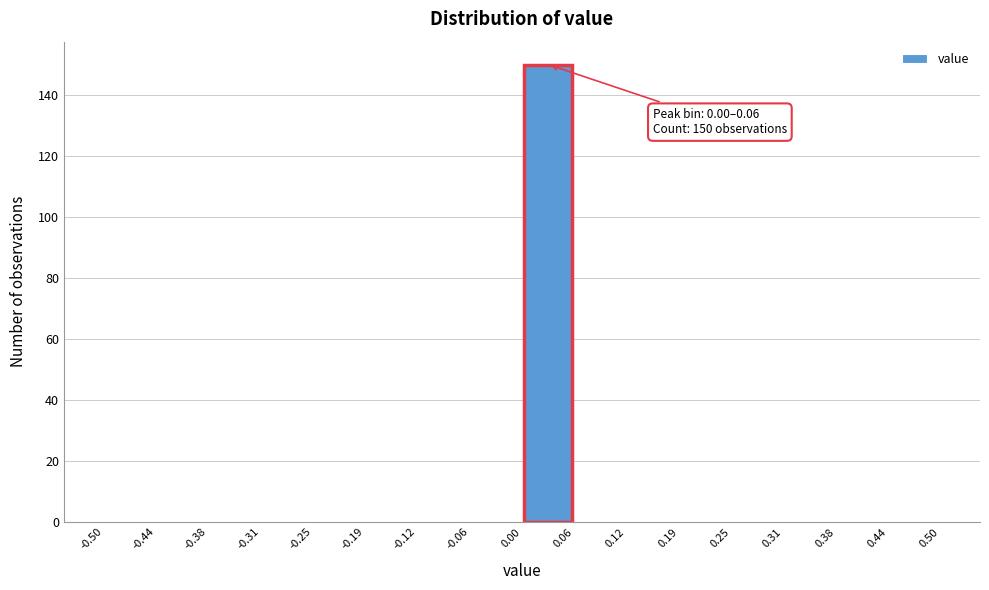

Which range on the x-axis has the tallest bar?

0.00 to 0.06